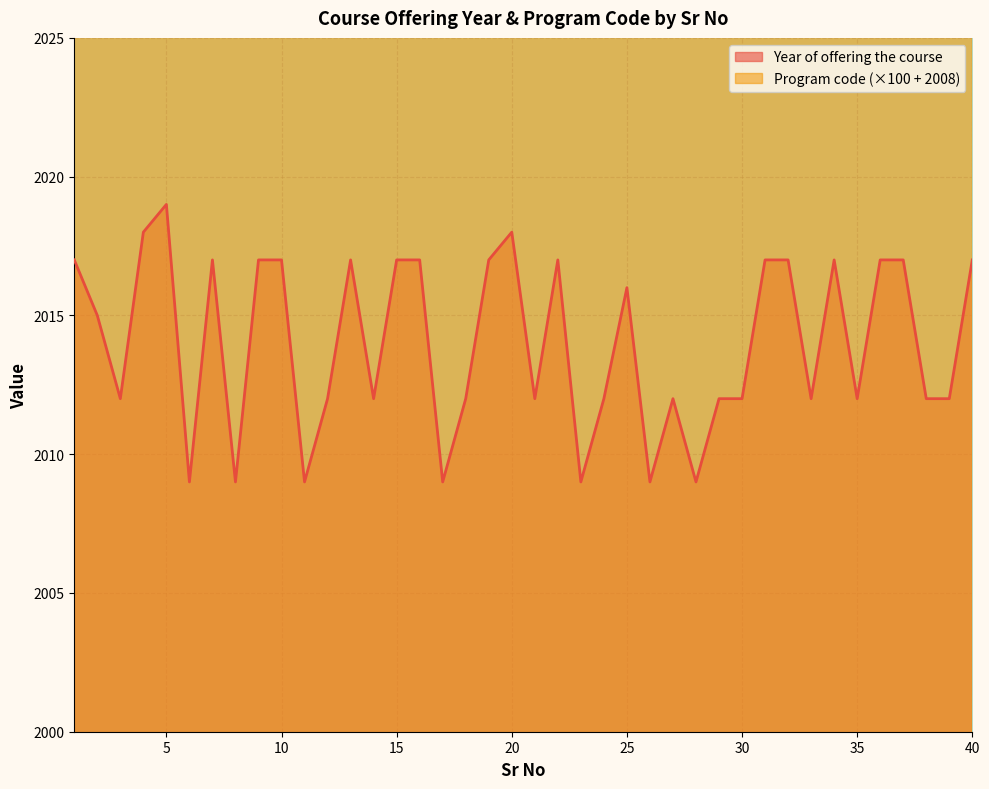

Count the number of data series in this chart.

2